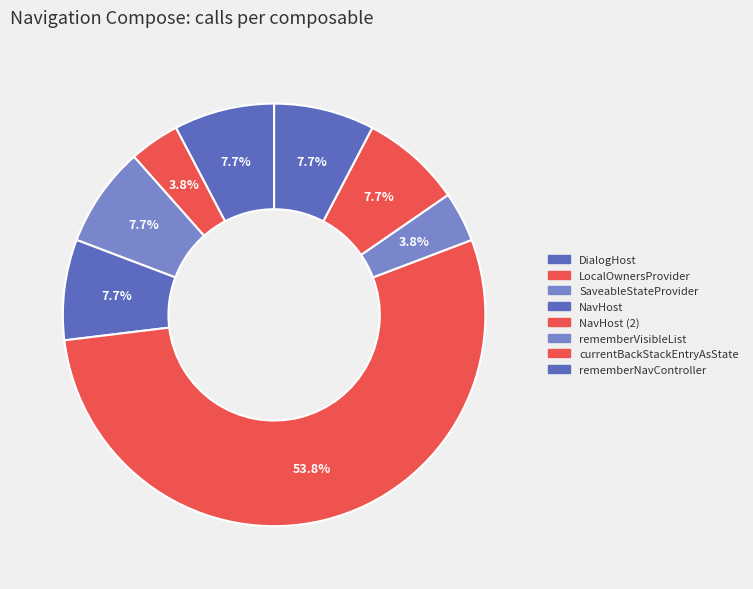

What portion of the pie excludes currentBackStackEntryAsState?

92.3%